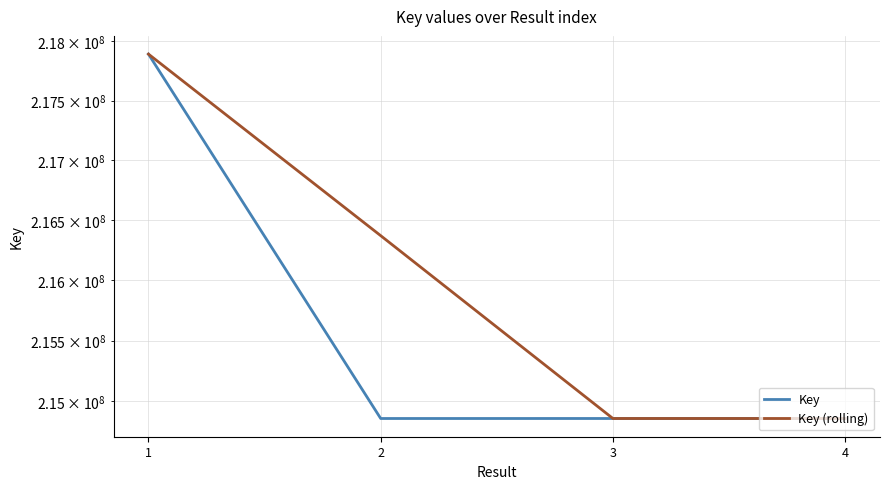

Between 4 and 1, which is larger?

1